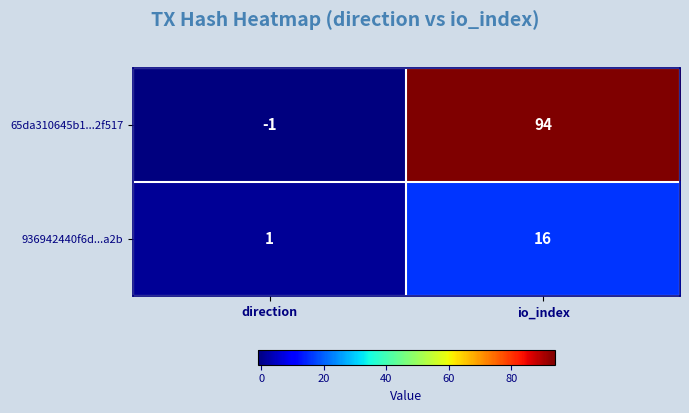

At which category does the chart reach its peak across all series?

io_index